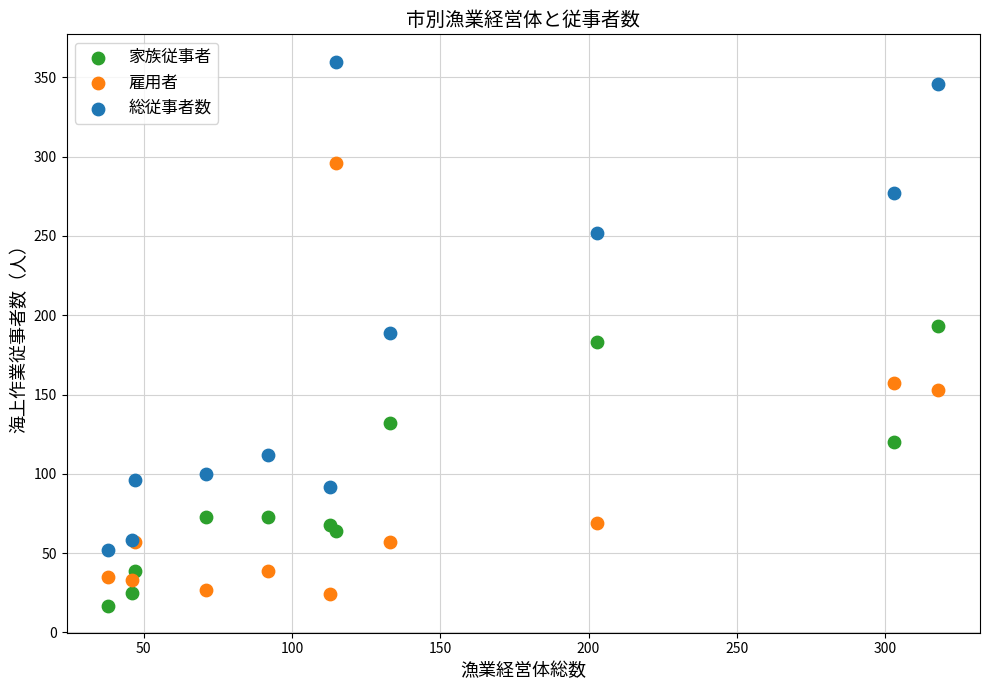

In the 総従事者数 series, what Y value is closest to 206?

189